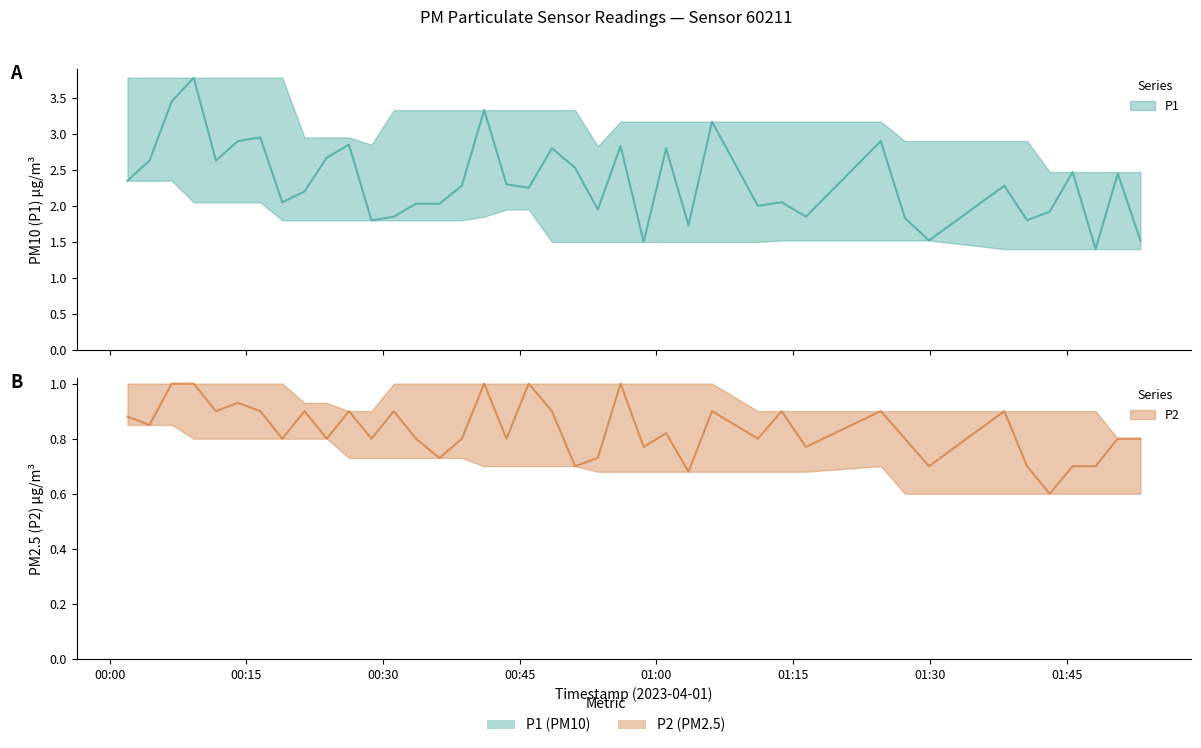

Is this an area chart (filled region under the line)?

No